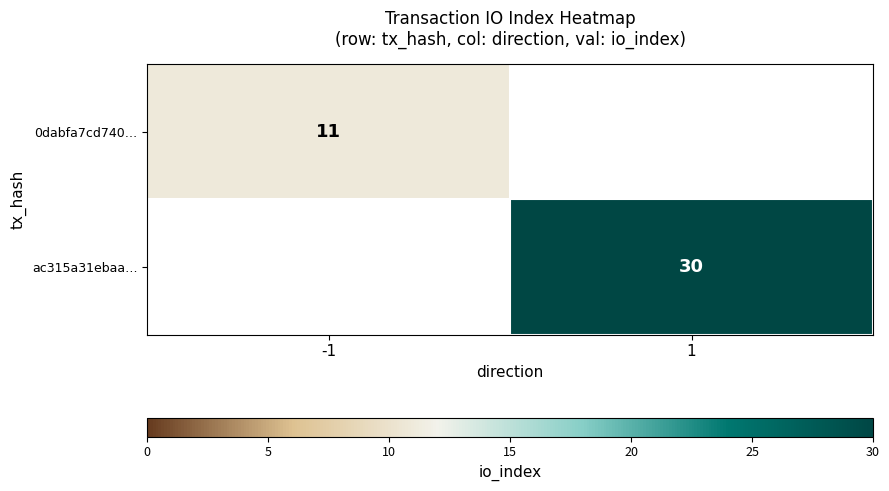

Is the value of 0dabfa7cd740… at -1 greater than the value of ac315a31ebaa… at 1?

No